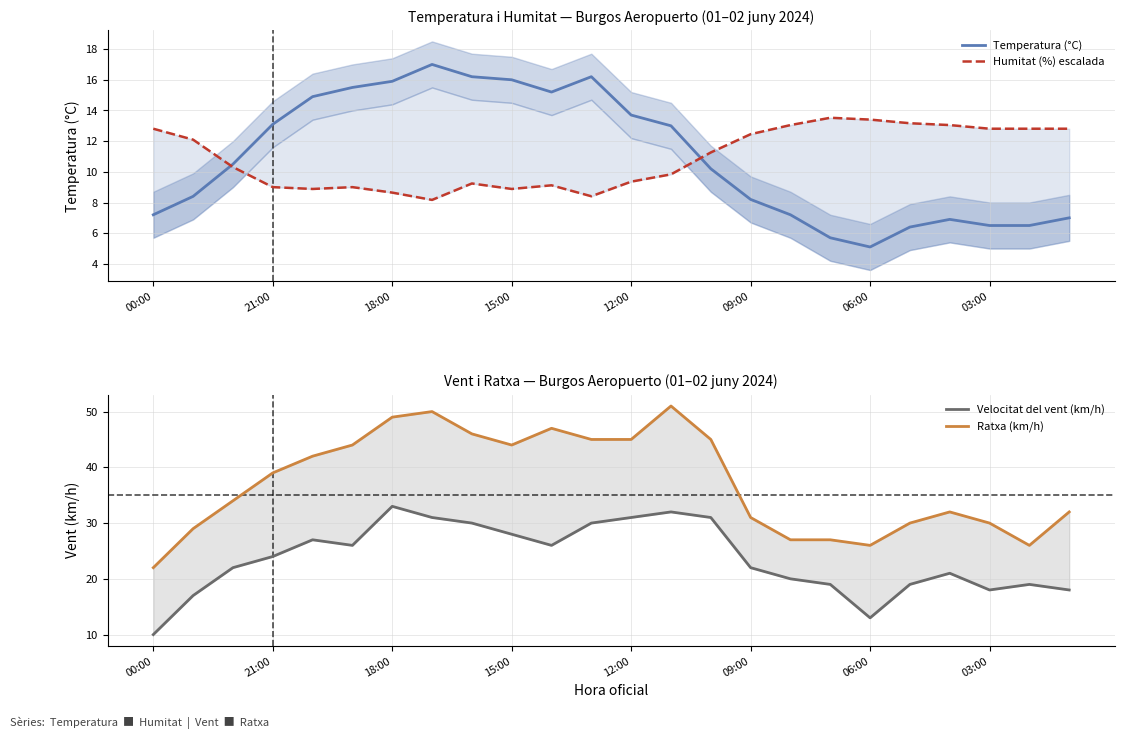

Is it true that Temperatura (°C) equals 8.8 at 12:00?

False